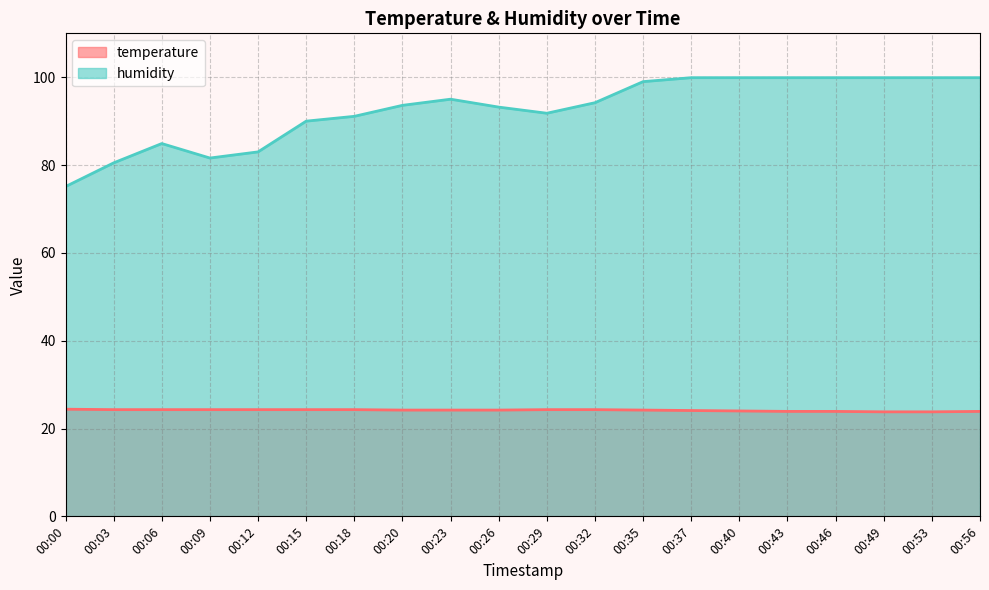

What is the highest value of the humidity series?

99.9